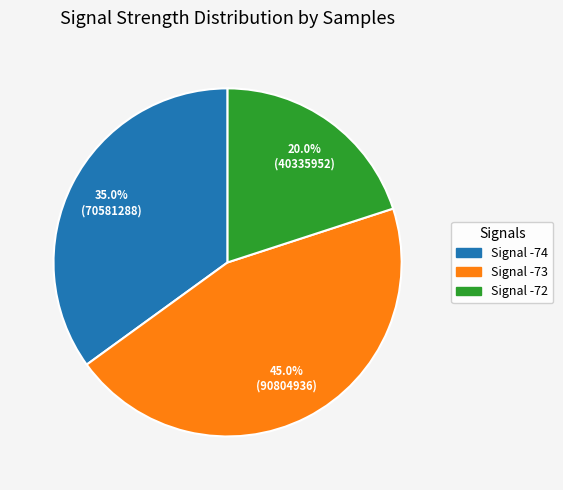

Does any single category account for the majority?

No